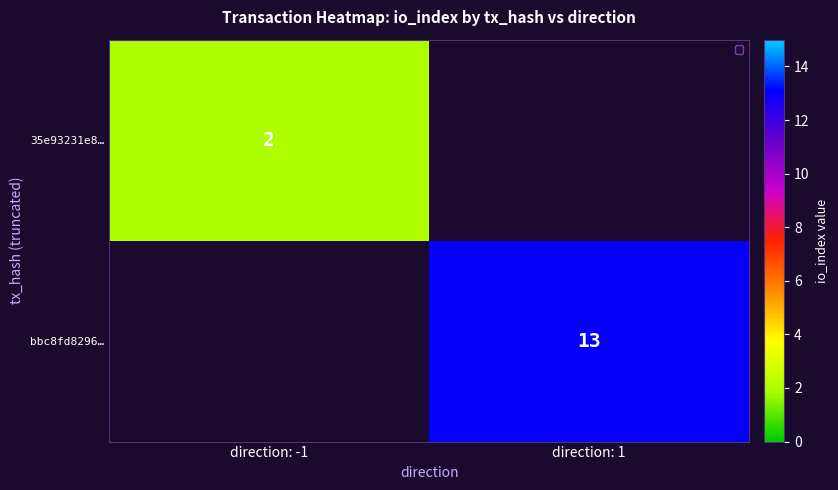

Count the number of categories in the chart.

2